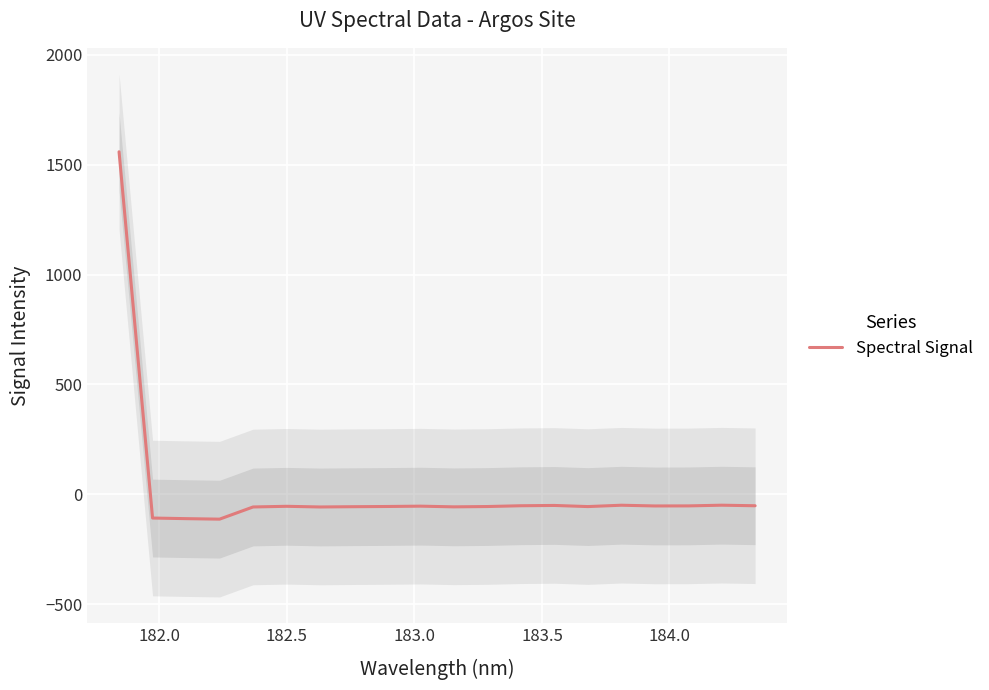

How many lines are shown in the chart?

1